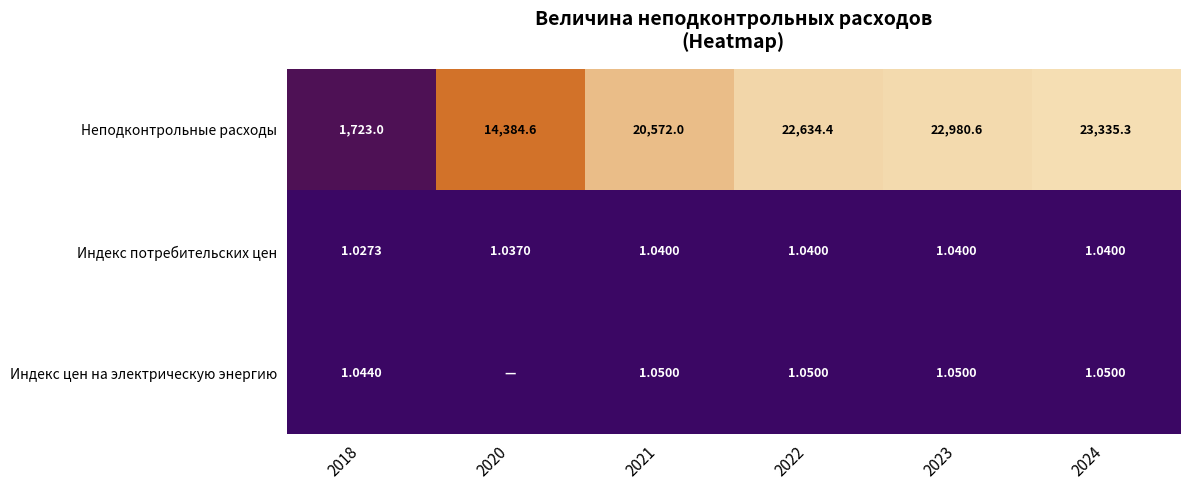

Is the value of Неподконтрольные расходы at 2024 greater than the value of Индекс потребительских цен at 2023?

Yes